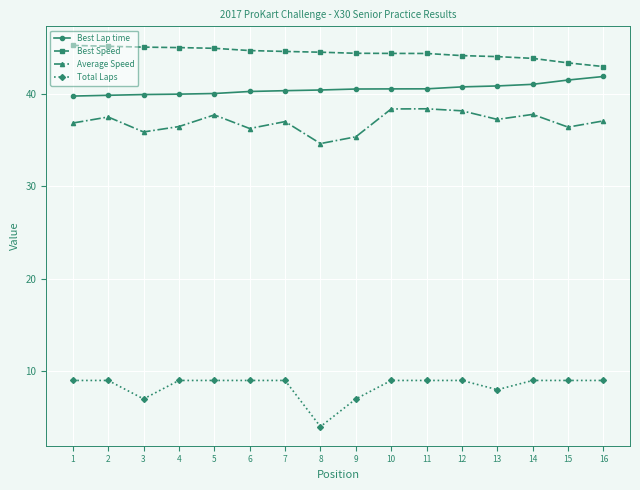

Count the number of data series in this chart.

4